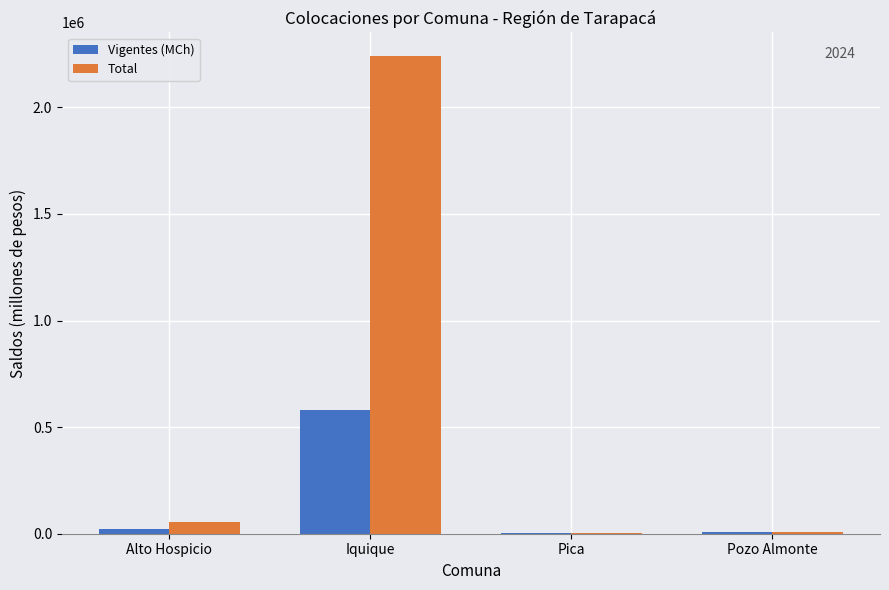

How many data points in Total are above 53933?

2